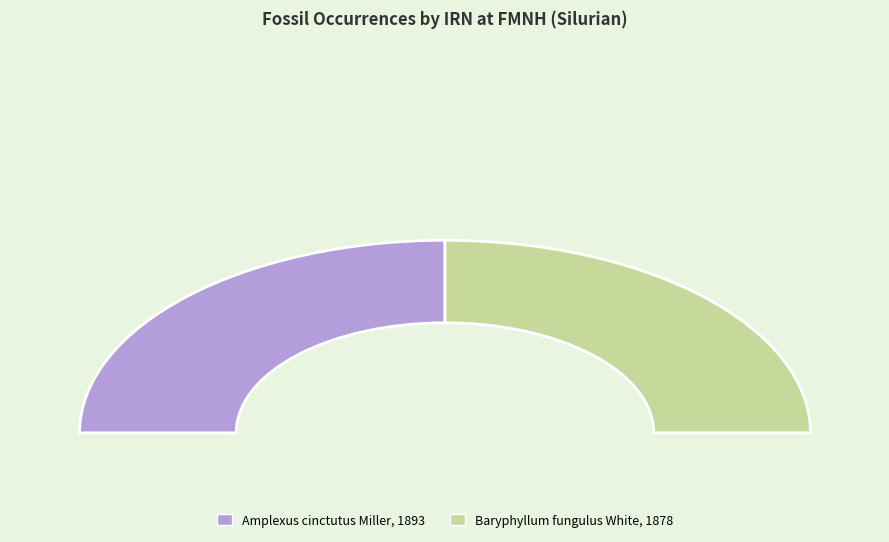

Which category has the biggest portion of the pie?

Baryphyllum fungulus White, 1878